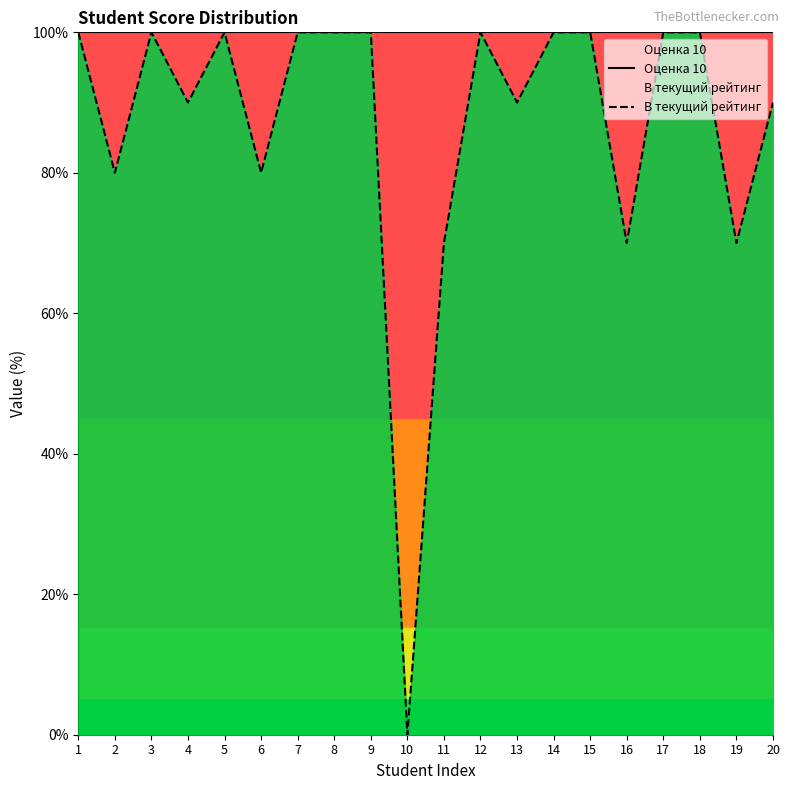

Does the chart display data point markers on the line(s)?

No